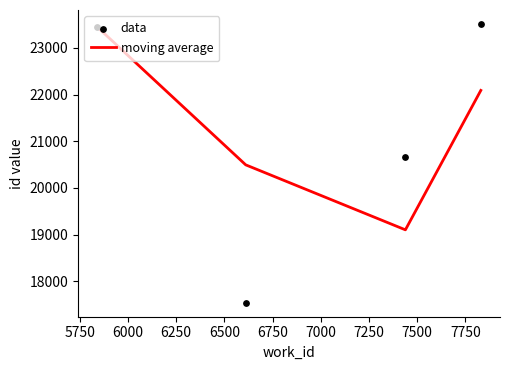

What are all the series names shown in the legend?

moving average, data